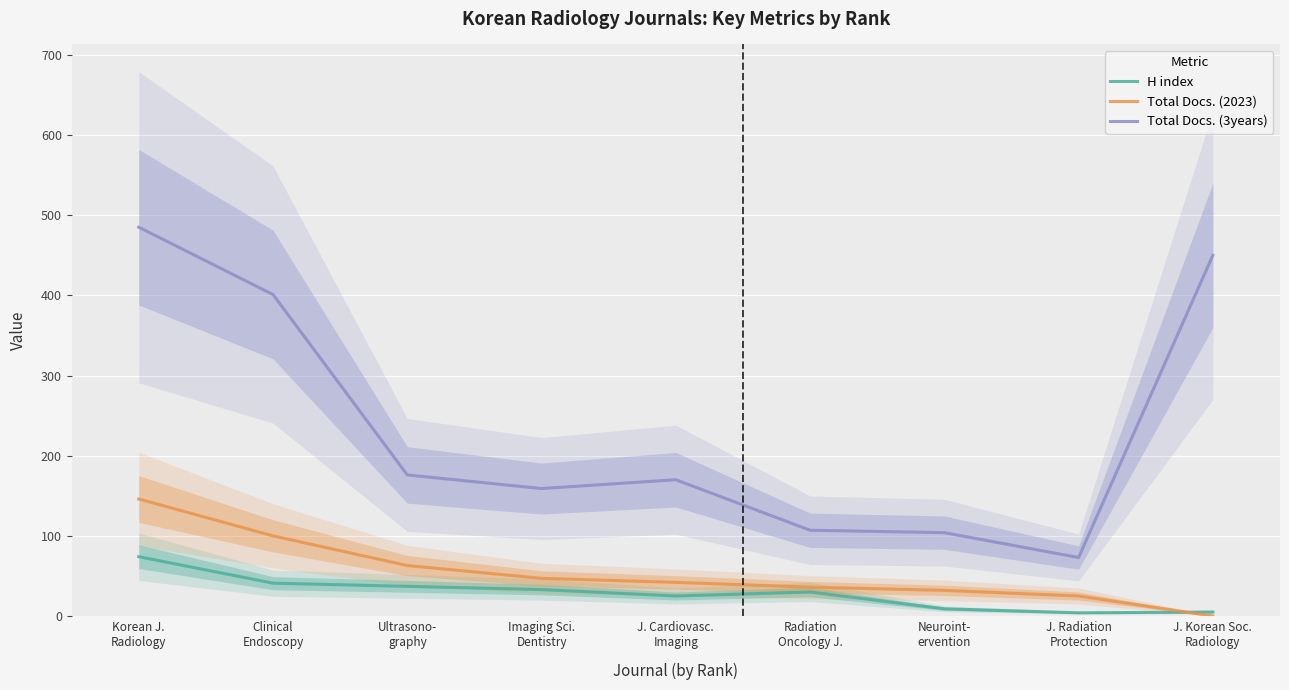

What is the label of the 3rd point from the left?

Ultrasono-
graphy